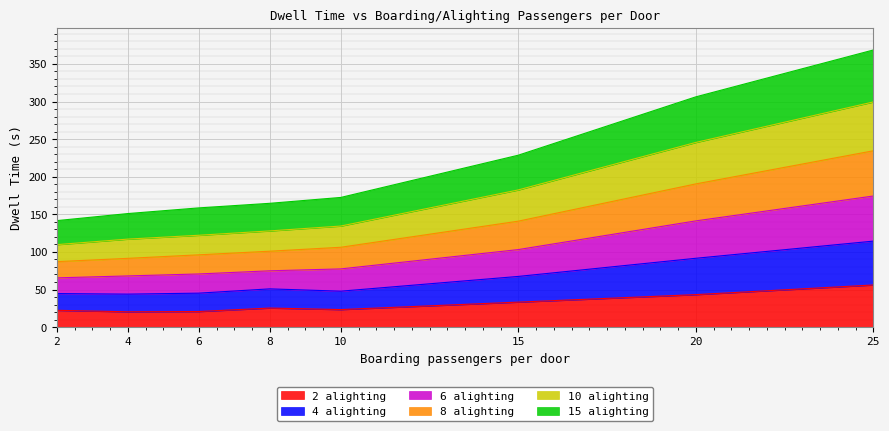

Which category has the highest value in the 6 alighting series?

25